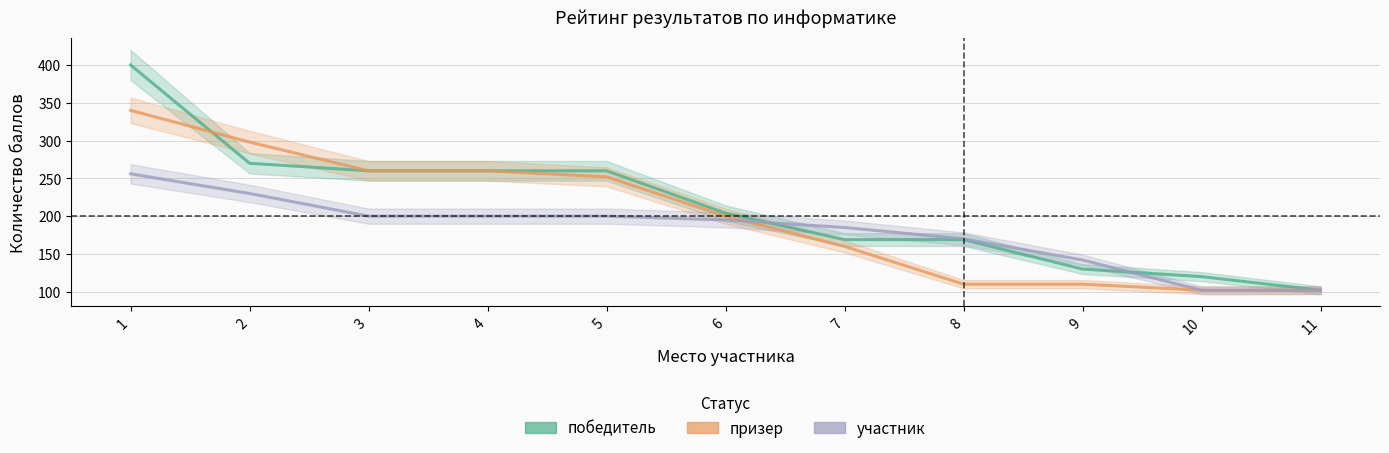

Rank the series by their average value, from lowest to highest.

участник, призер, победитель